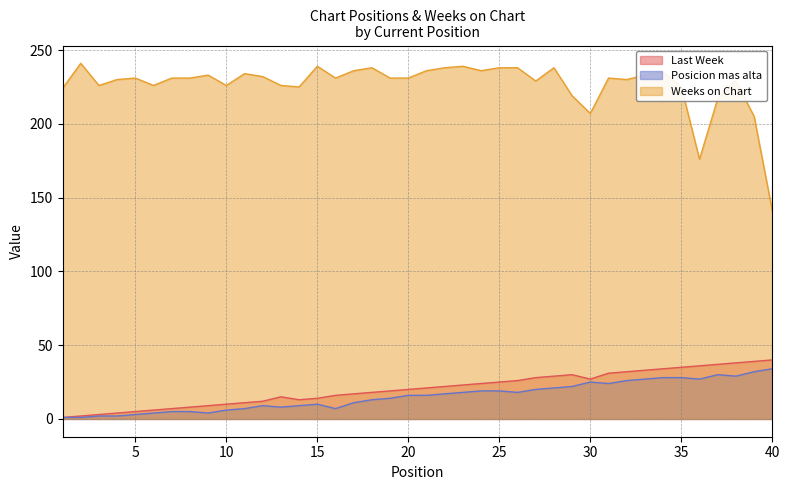

Which series has the largest total across all categories?

Weeks on Chart